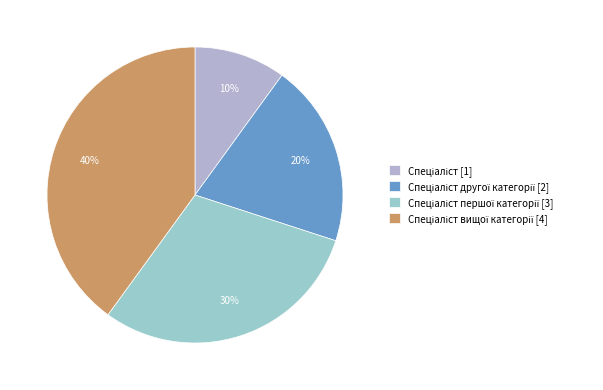

How many segments does this pie chart have?

4